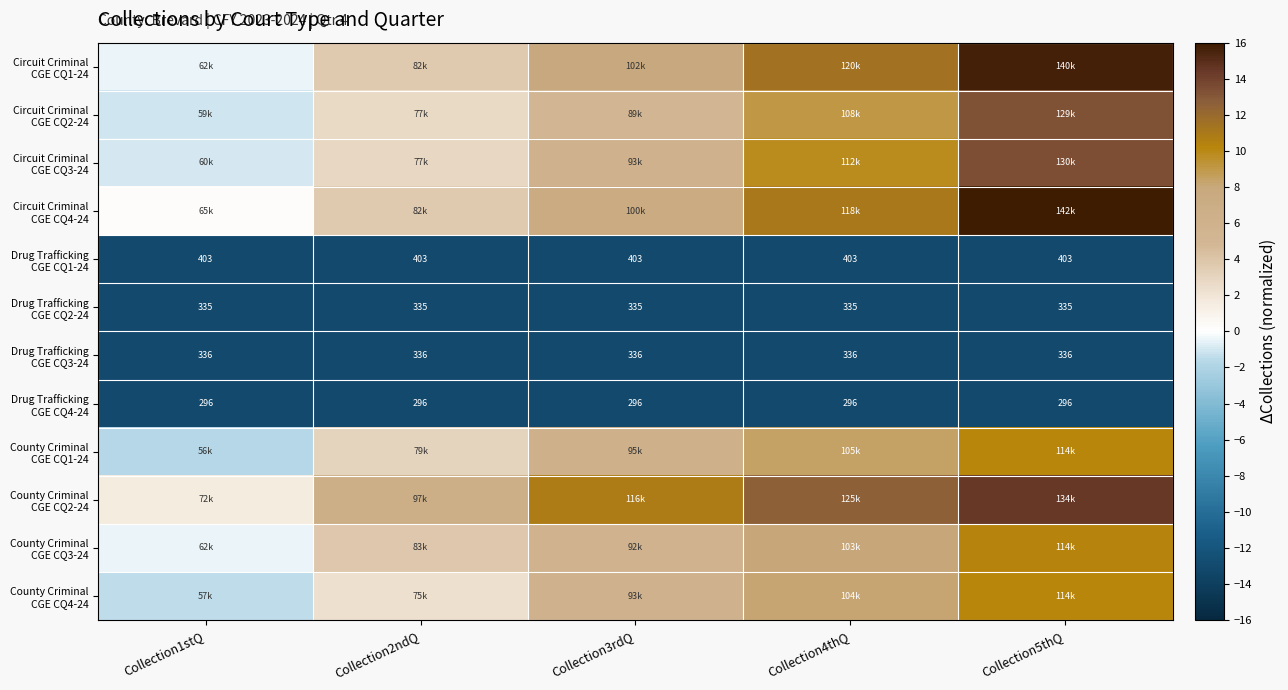

How many data points does each series have?

5